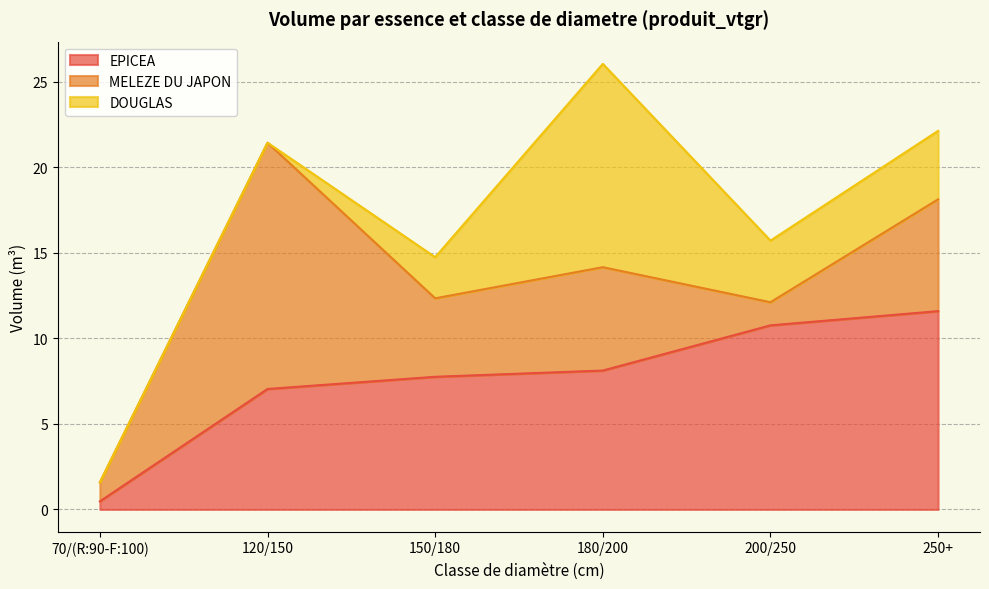

Where does the MELEZE DU JAPON series first go above 6?

120/150